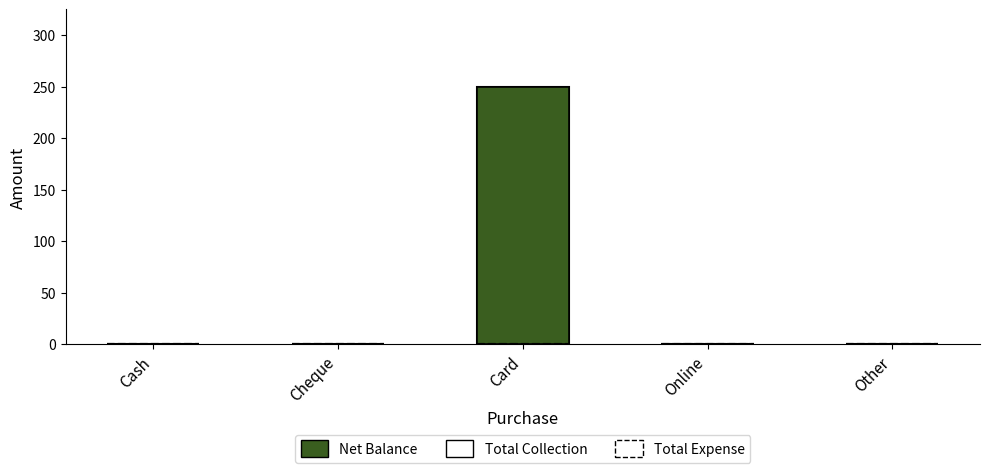

What is the maximum value shown in the chart?

250